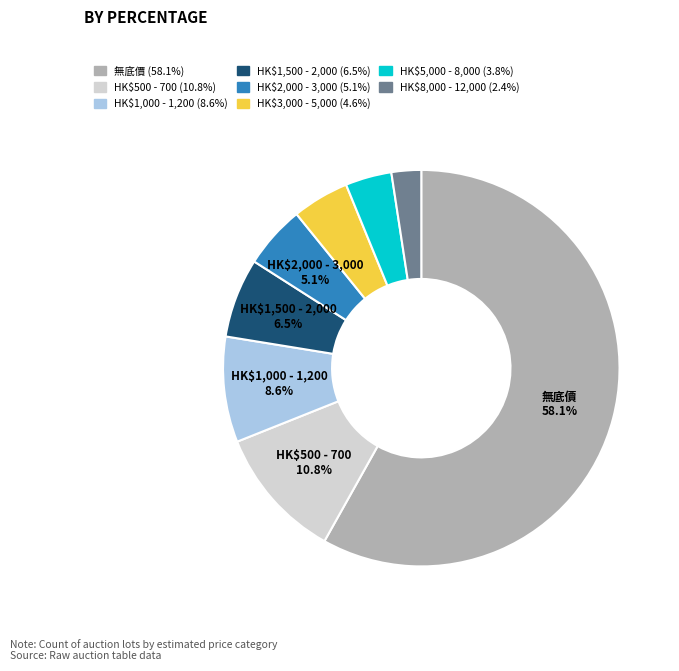

Which category has the smallest portion of the pie?

HK$8,000 - 12,000